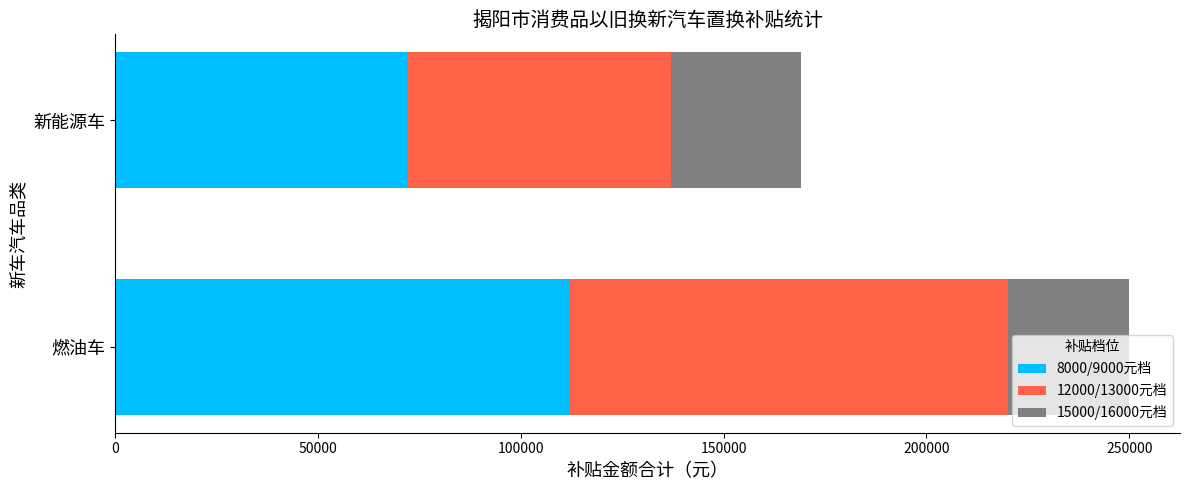

Which category has the highest value in the 8000/9000元档 series?

燃油车